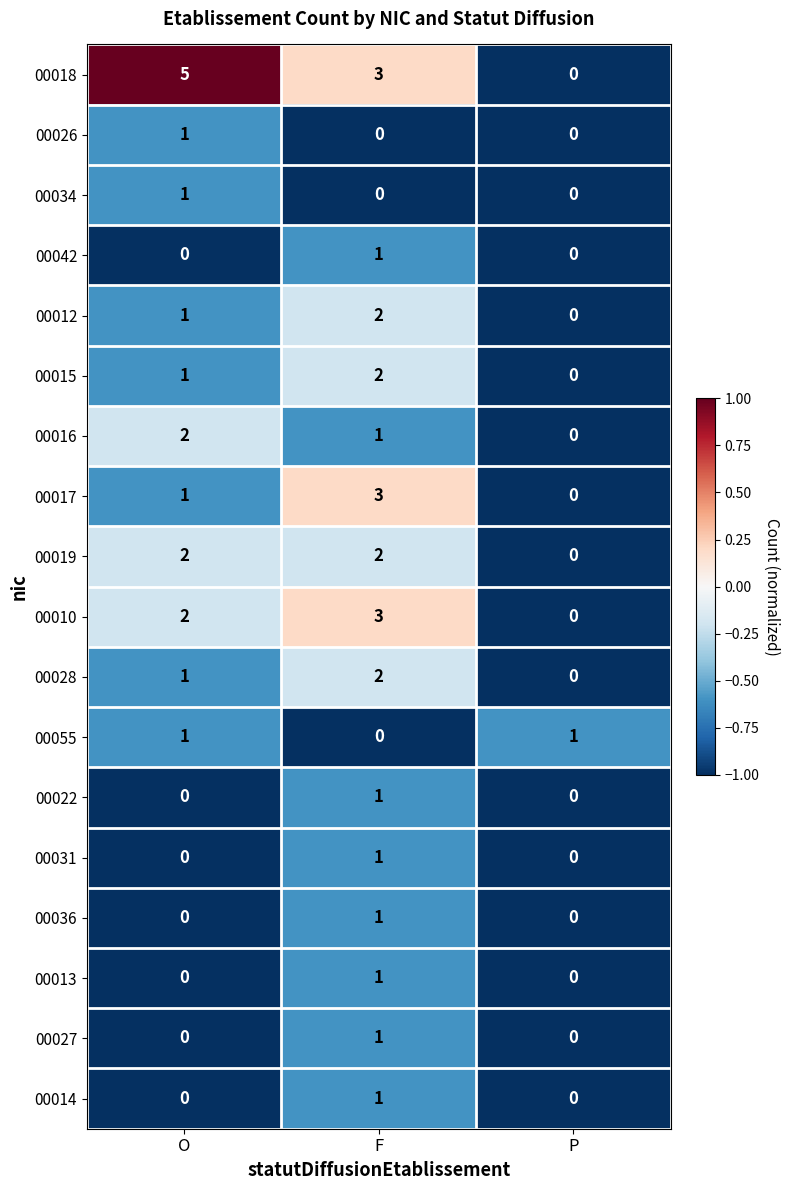

Rank the categories by 00015 value from lowest to highest.

P, O, F